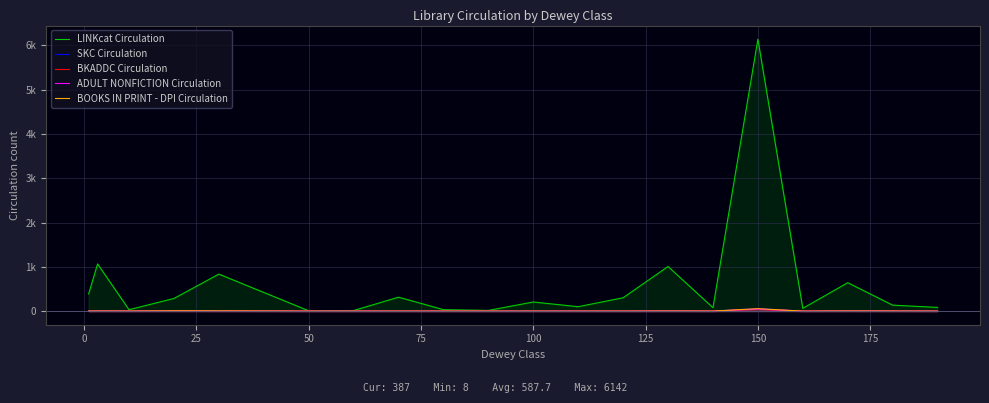

How many positive values does the SKC Circulation series have?

10